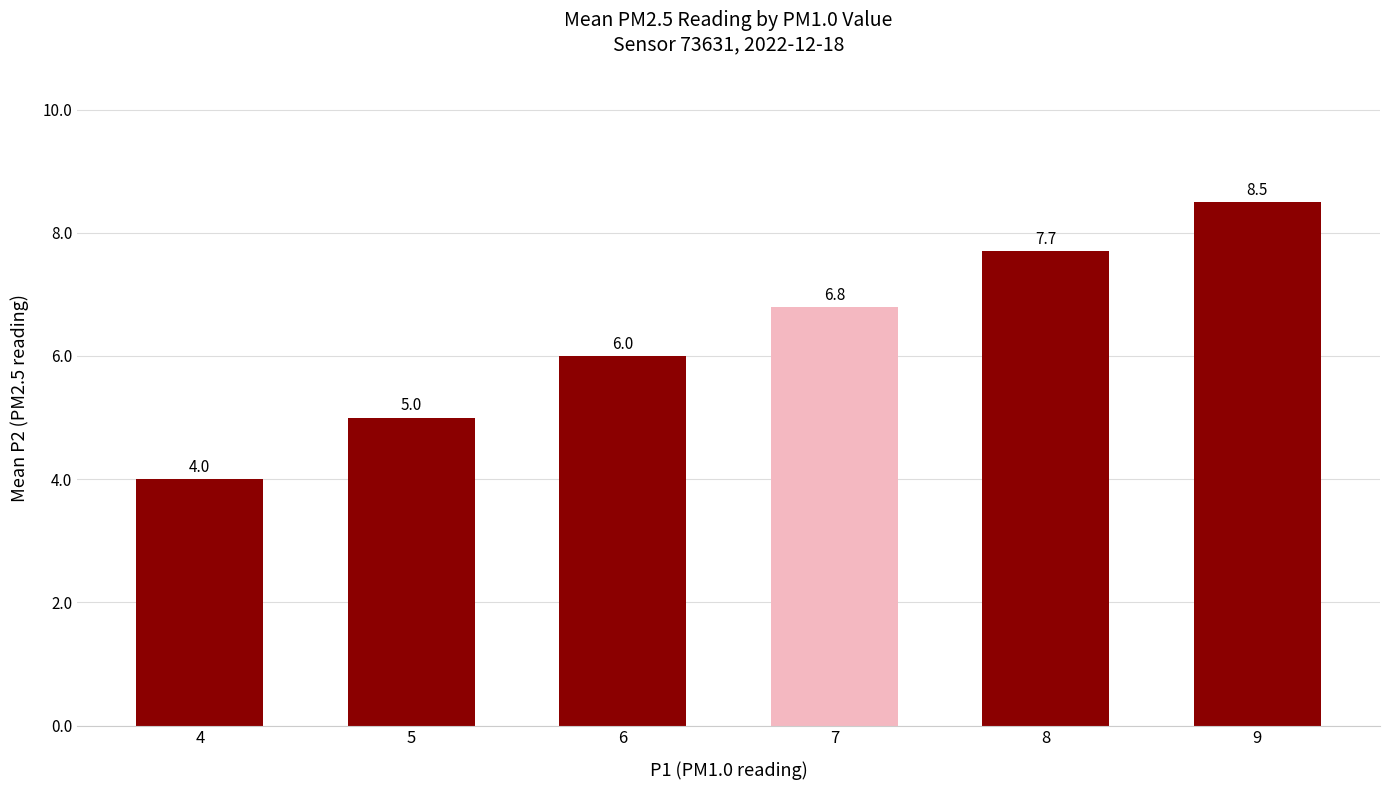

What is the difference between the maximum and minimum values?

4.5